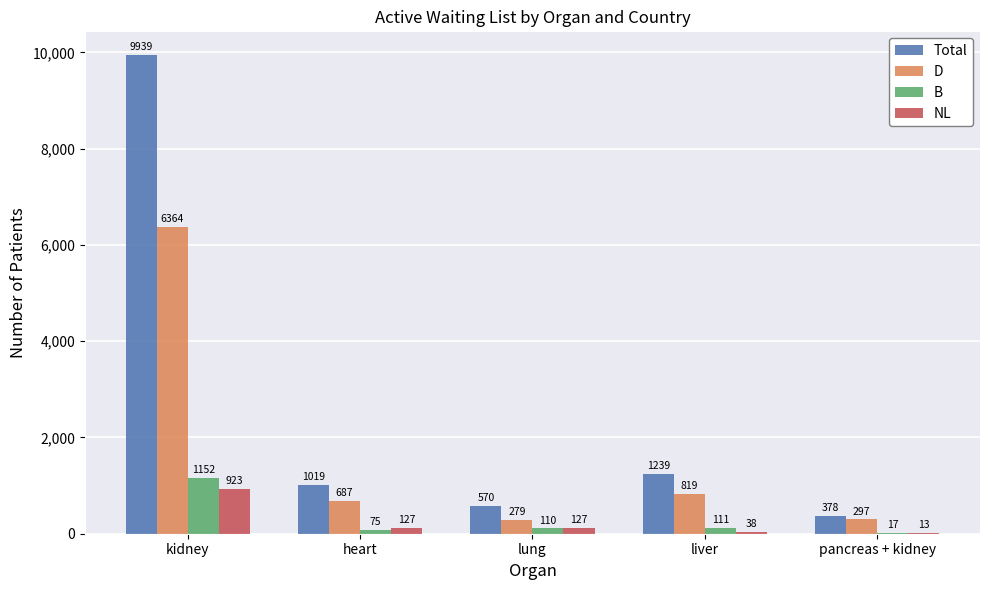

Between kidney and liver, which series saw the biggest shift?

Total